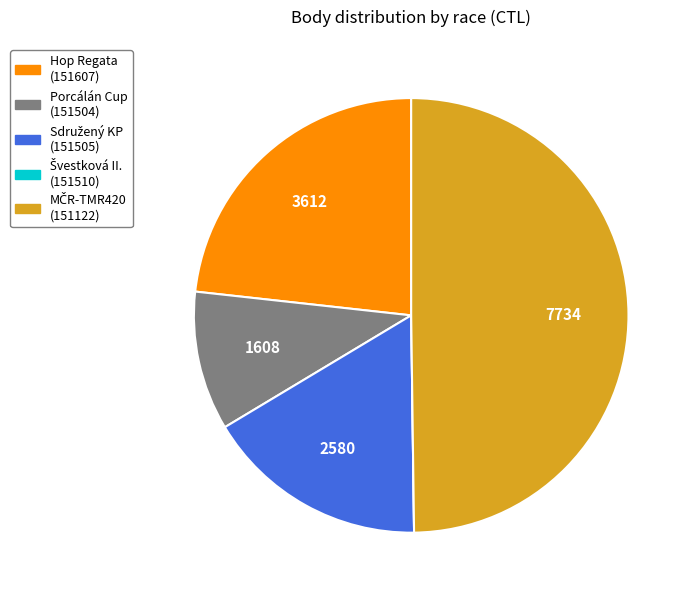

Is there a majority slice in this chart?

No